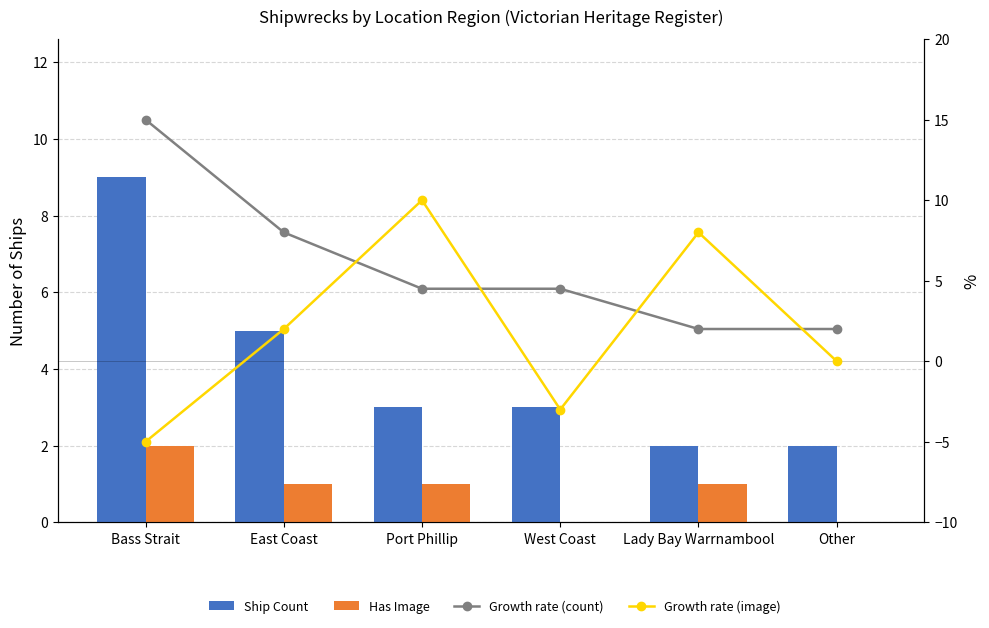

At which category does the chart reach its peak across all series?

Bass Strait